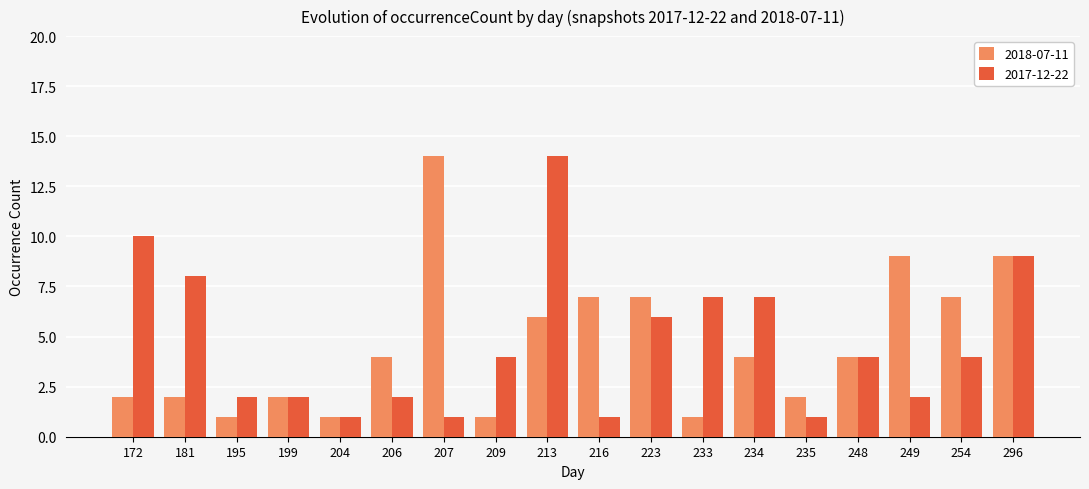

Rank the series at 195 from lowest to highest value.

2018-07-11, 2017-12-22